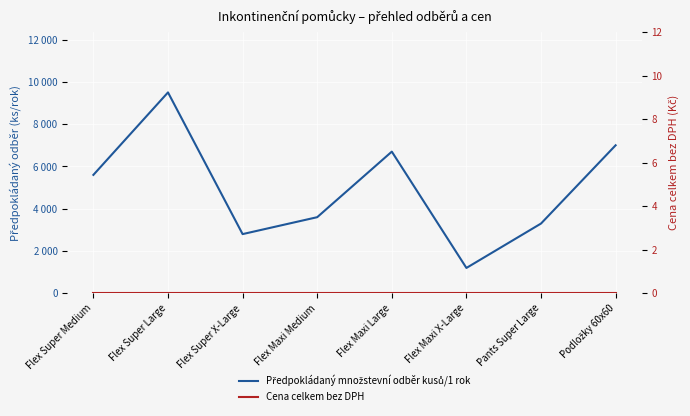

Which series has the largest total across all categories?

Předpokládaný množstevní odběr kusů/1 rok